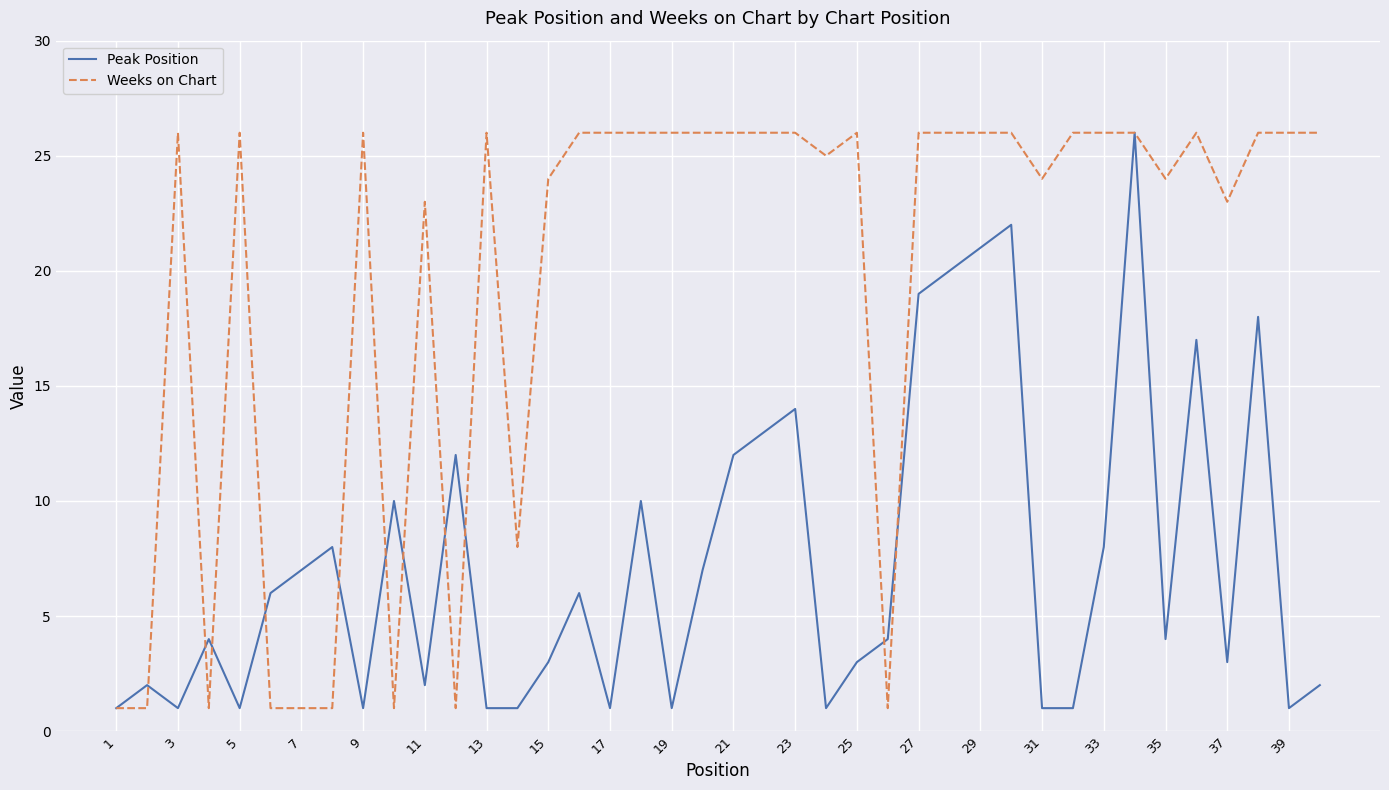

How many lines are shown in the chart?

2